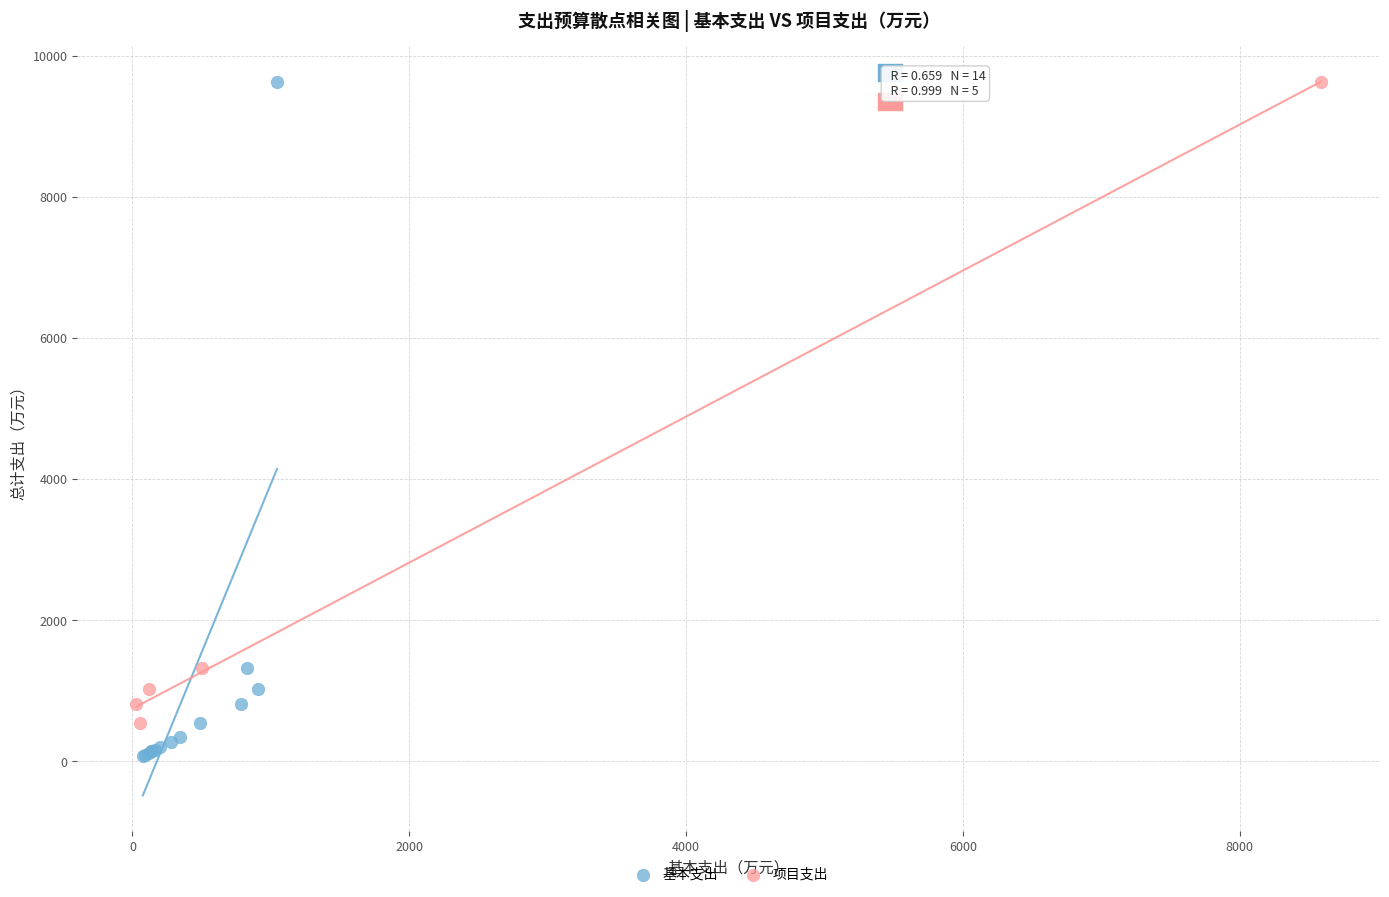

Which series has the largest Y range (max minus min)?

基本支出